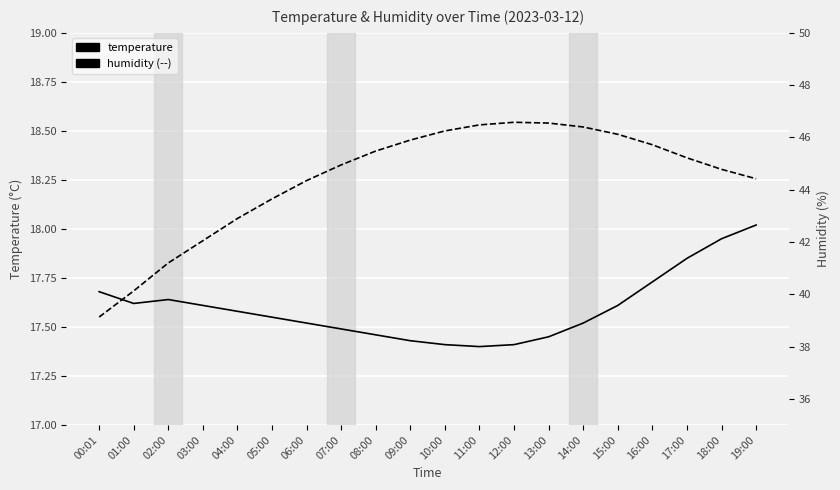

Count the number of categories in the chart.

20